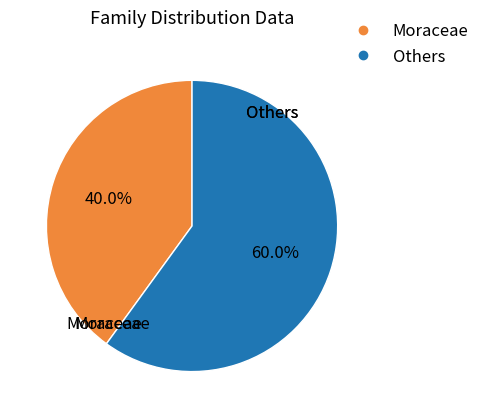

How many segments does this pie chart have?

2